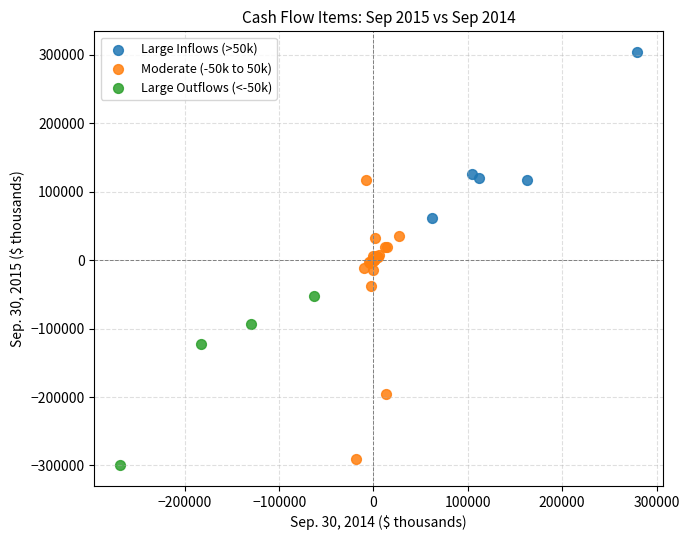

Which series reaches the maximum Y coordinate?

Large Inflows (>50k)